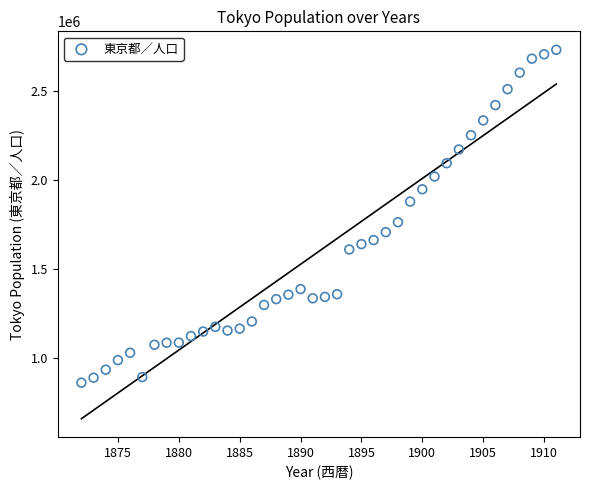

What is the range of Y values (max minus min)?

1872655